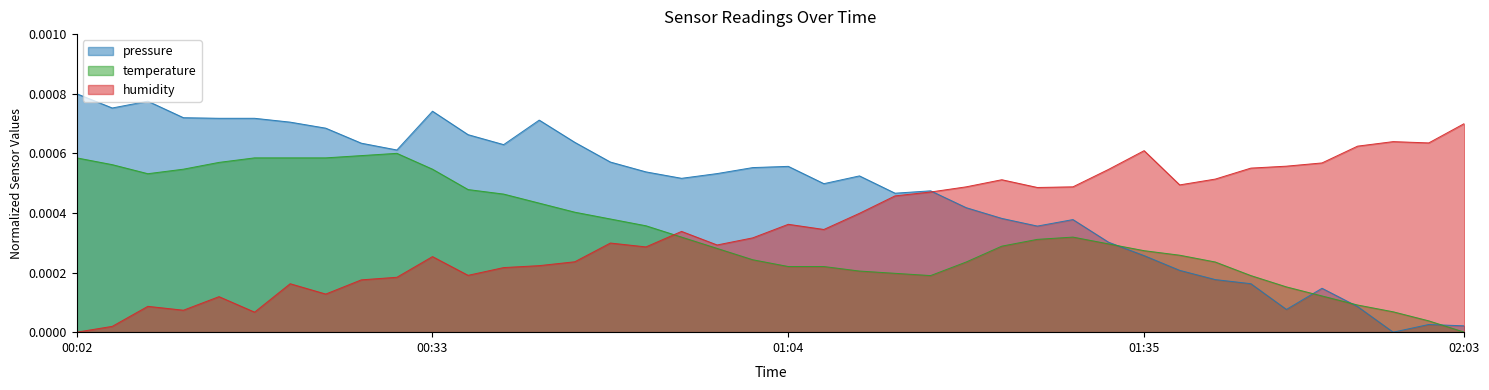

True or false: humidity and temperature intersect in this chart.

True